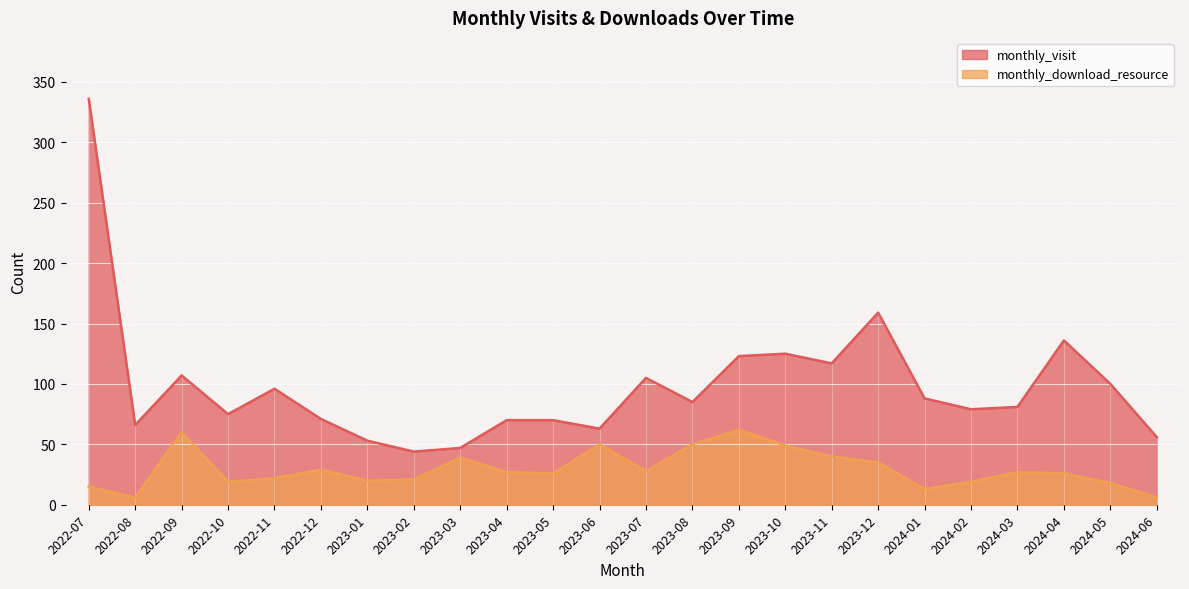

Is the value of monthly_visit at 2023-07 greater than the value of monthly_download_resource at 2024-06?

Yes